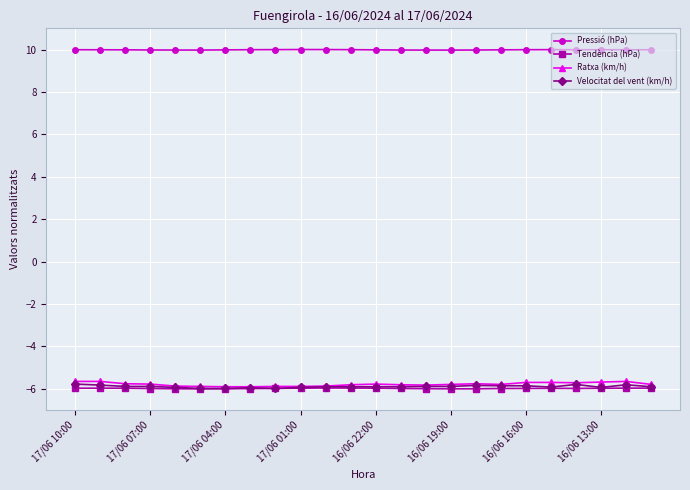

True or false: Pressió (hPa) has more than 0 interior local peaks.

True